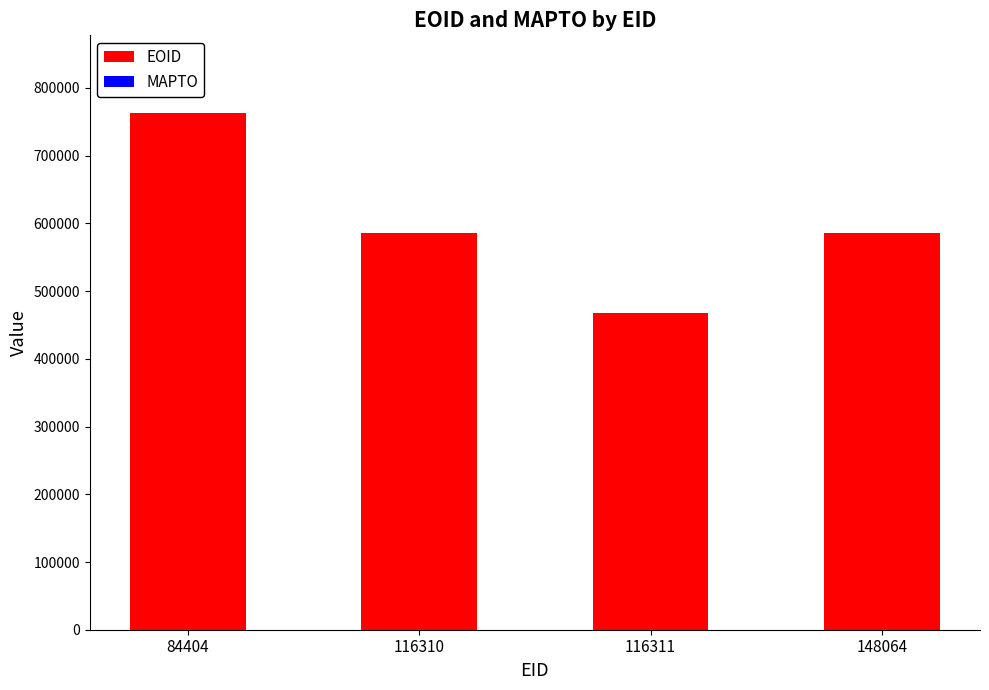

Which category has the highest value across all series?

84404